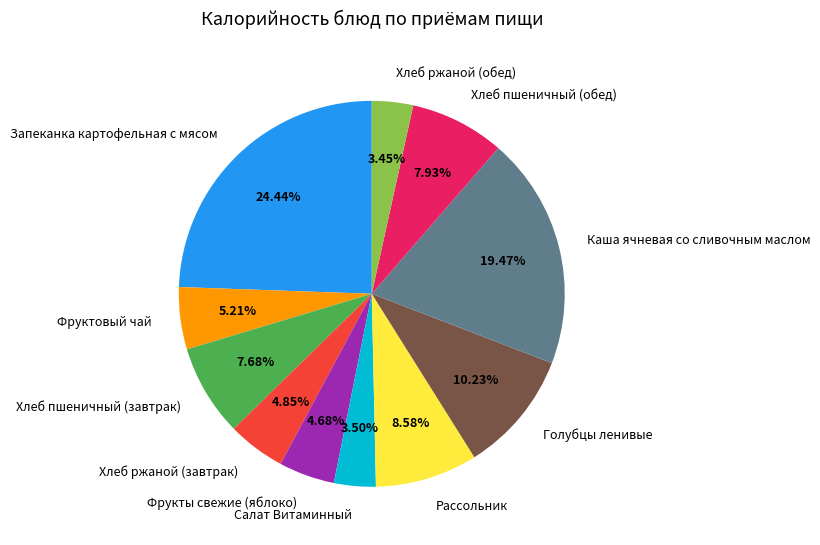

Between Хлеб пшеничный (обед) and Голубцы ленивые, which is larger?

Голубцы ленивые